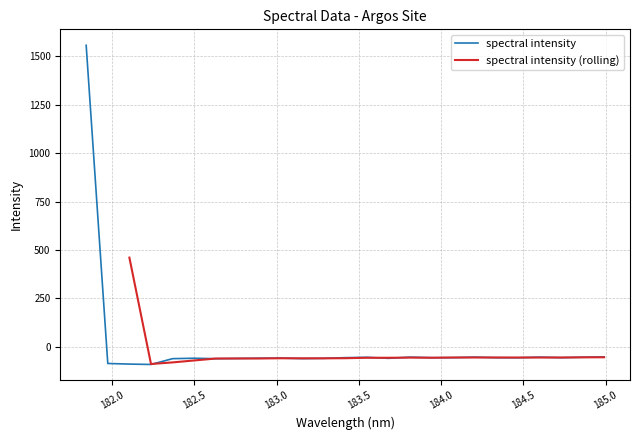

At which label is the value closest to 733?

184.9911297472